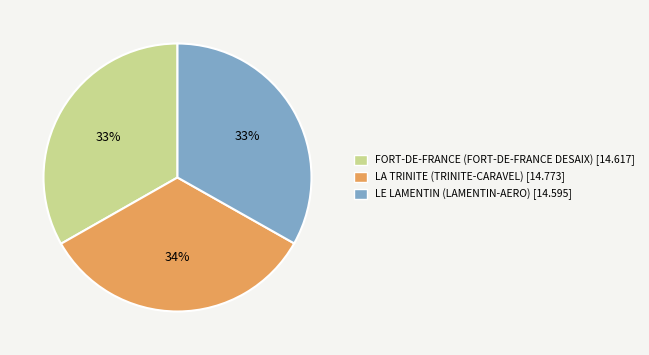

The FORT-DE-FRANCE (FORT-DE-FRANCE DESAIX) slice represents 33% of the pie. True or false?

True